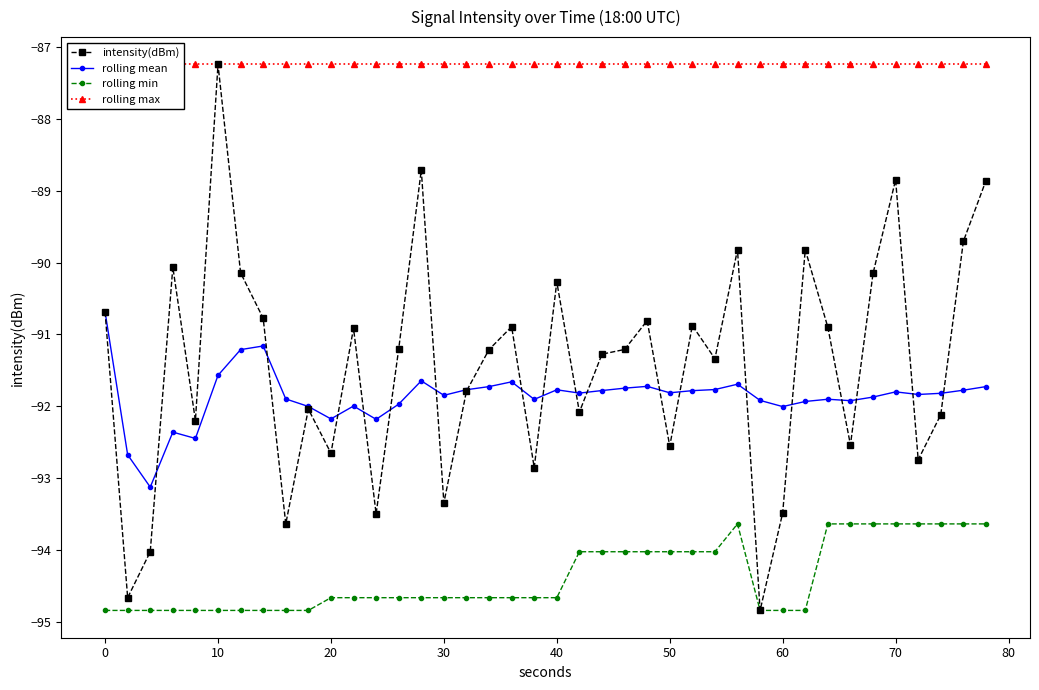

List the series in order of their peak value, highest first.

intensity(dBm), rolling max, rolling mean, rolling min